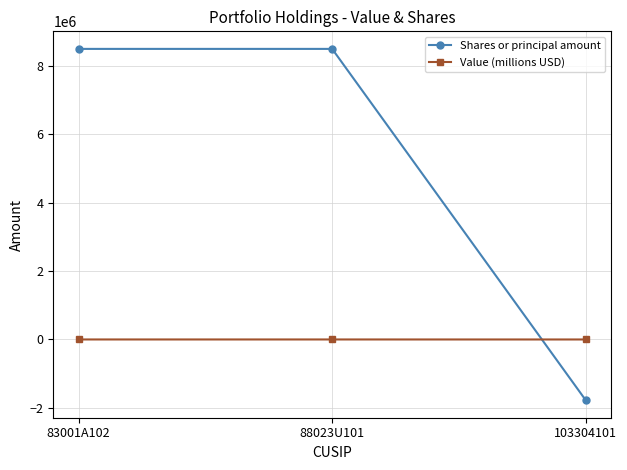

What is the difference between the maximum and minimum values in the Value (millions USD) series?

506.7